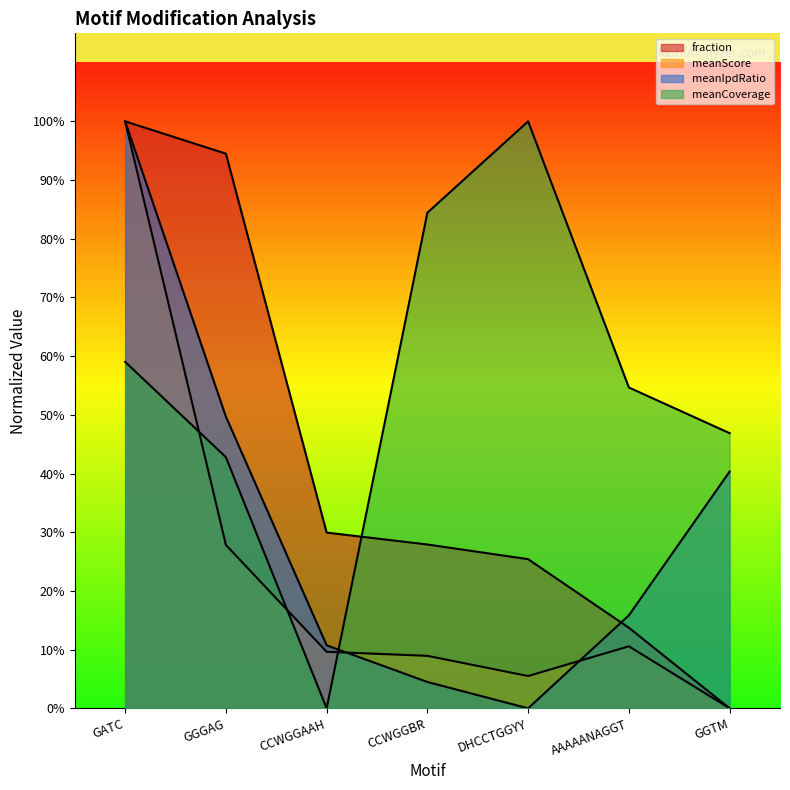

What is the difference between the maximum and minimum values in the fraction series?

1.0